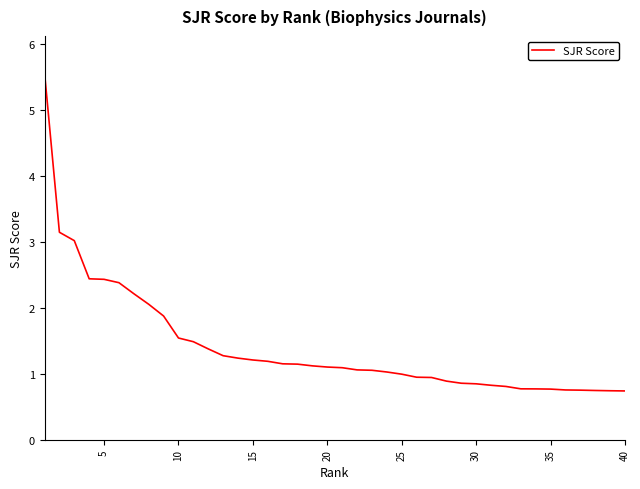

What is the smallest value displayed?

0.7